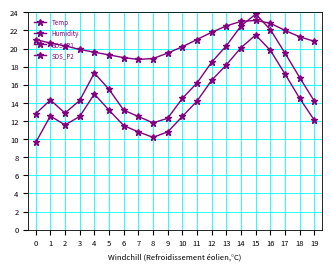

What is the approximate value of SDS_P1 at 9?

12.3